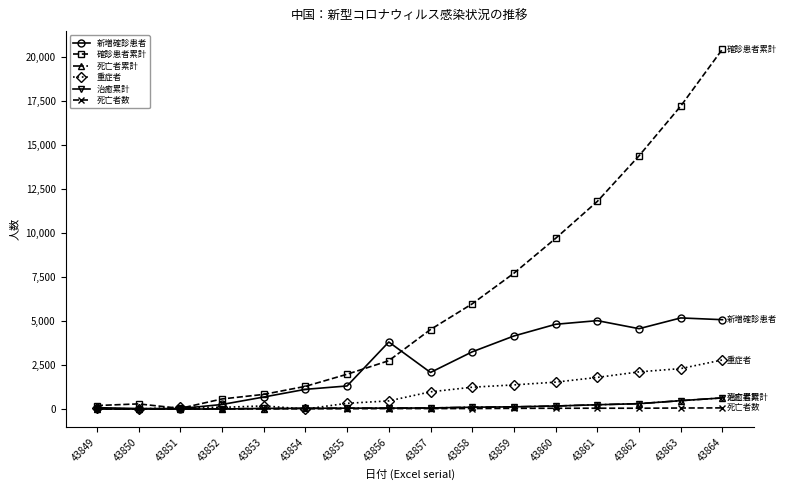

What is the maximum value for 治癒累計?

632